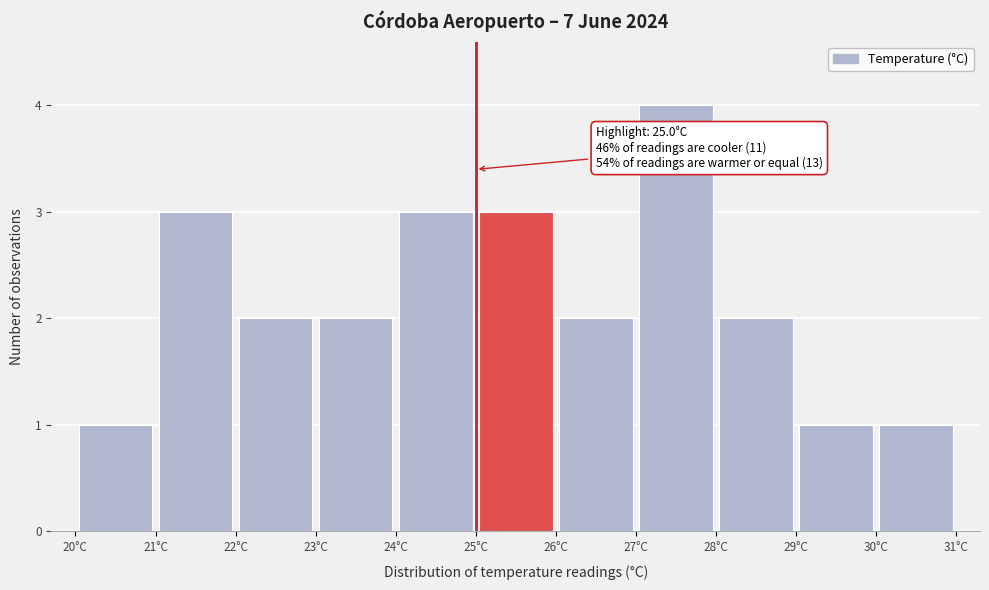

Which range on the x-axis has the tallest bar?

27 to 28